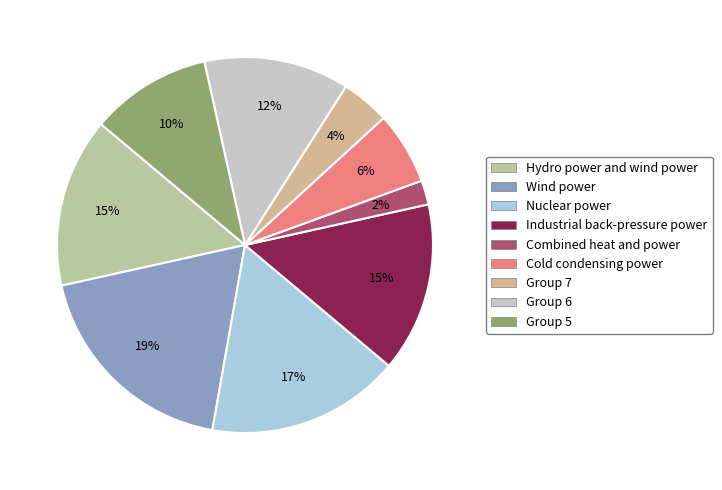

How many slices are in this pie chart?

9